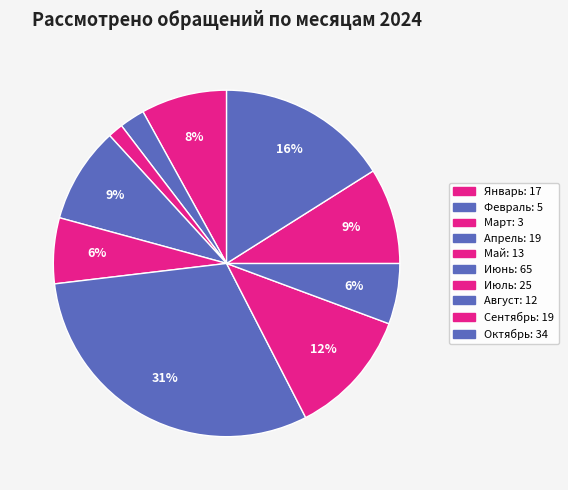

The Январь slice represents 19% of the pie. True or false?

False